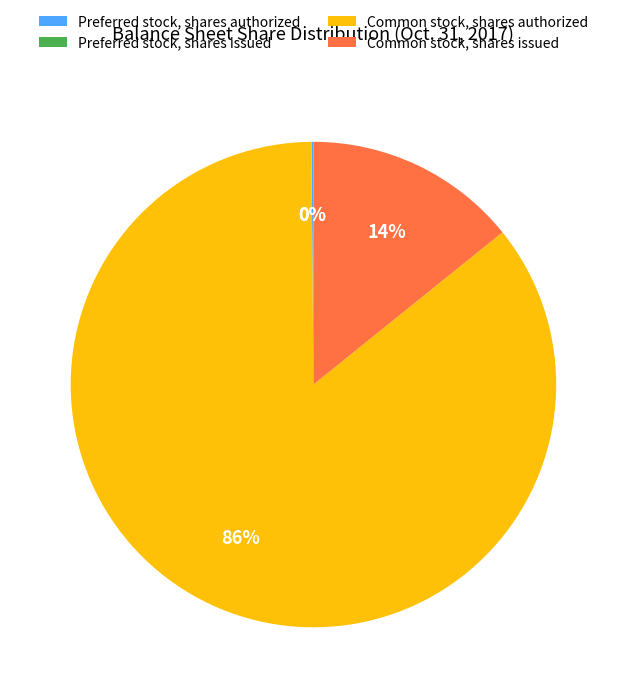

The Preferred stock, shares authorized slice represents 0% of the pie. True or false?

True